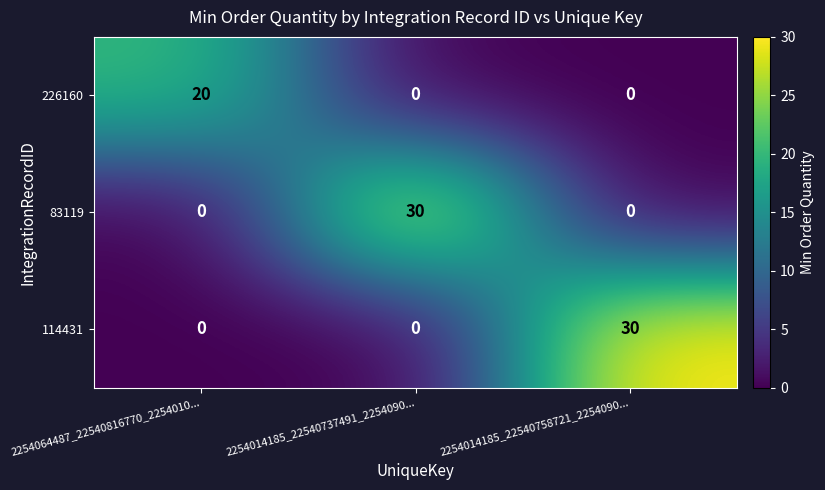

What is the greatest value displayed?

30